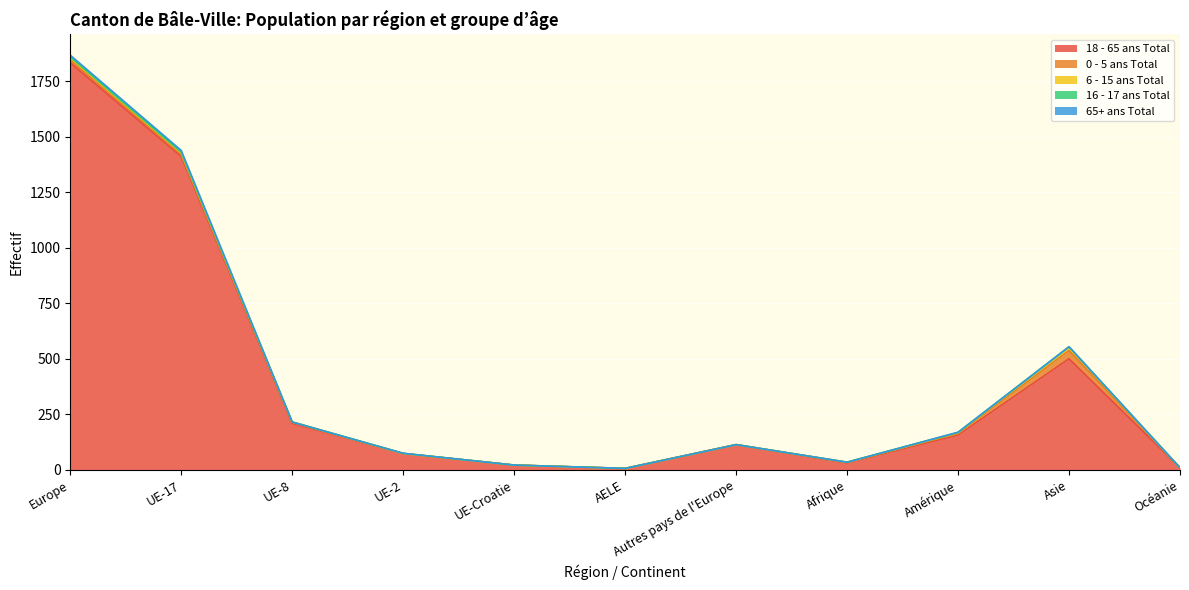

How many categories are shown in the chart?

11